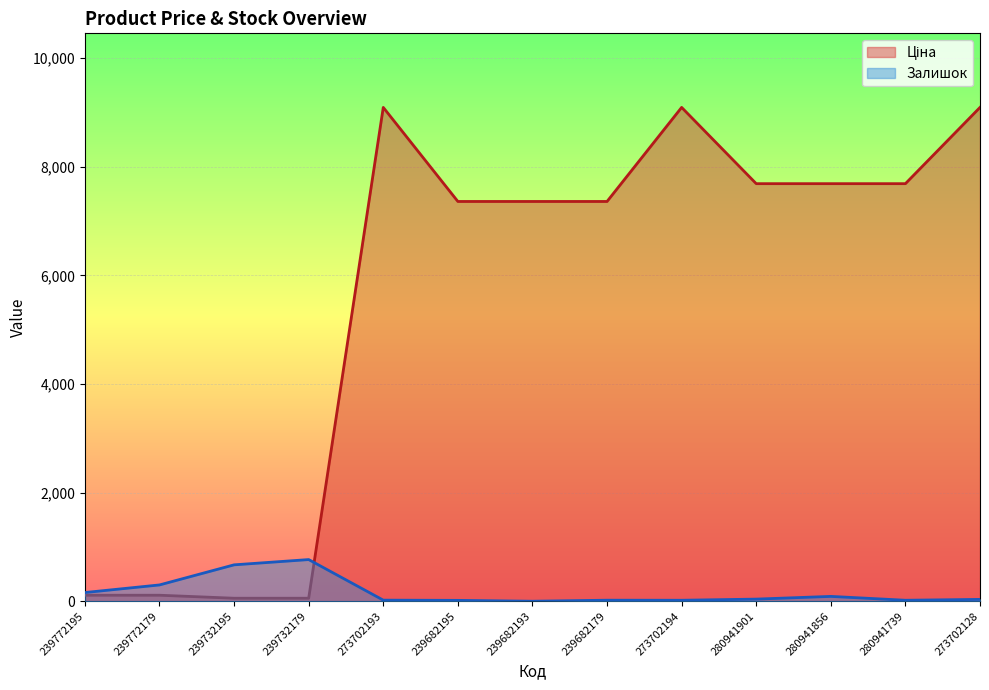

How many lines are shown in the chart?

2